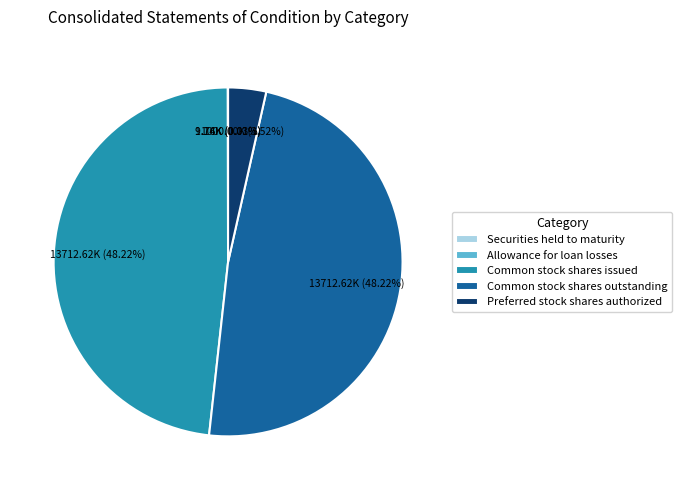

Is there any slice that represents more than half of the pie?

No